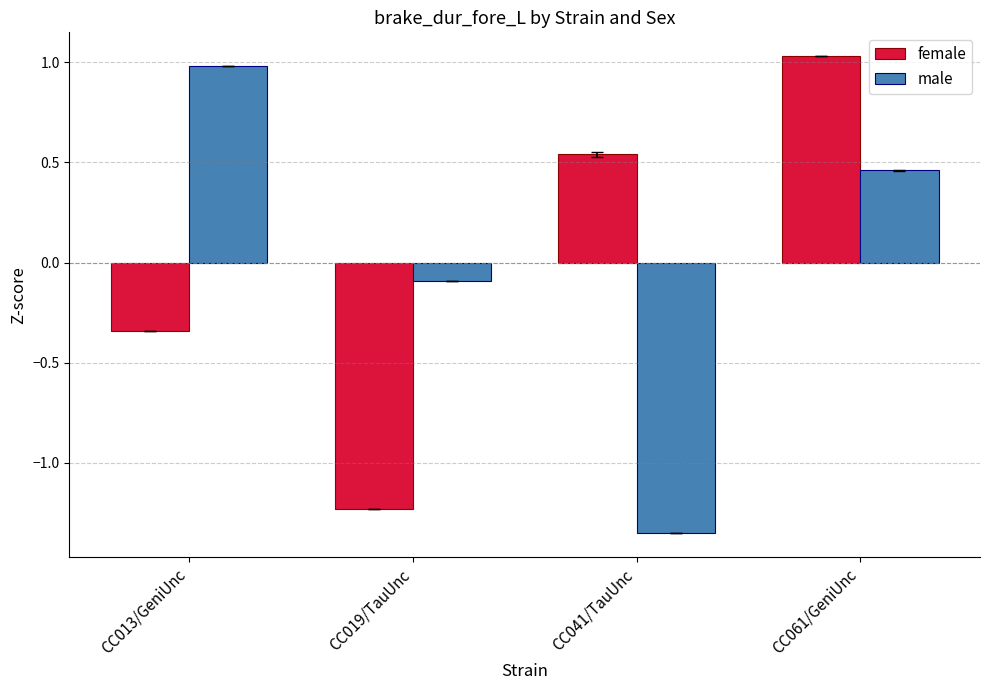

Where is male nearest to the value 0?

CC019/TauUnc